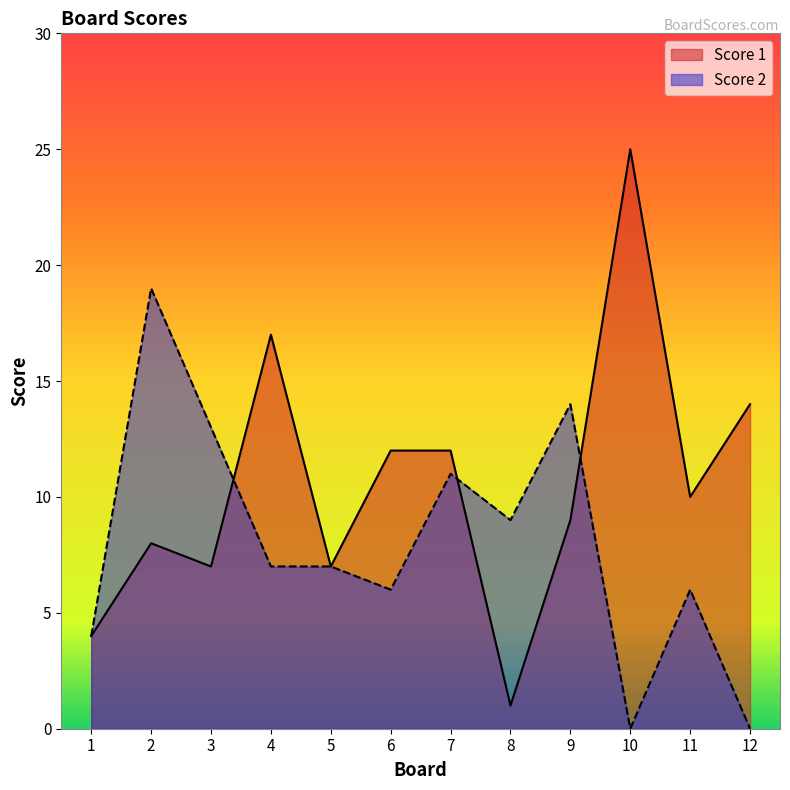

Which category has the highest value in the Score 1 series?

10